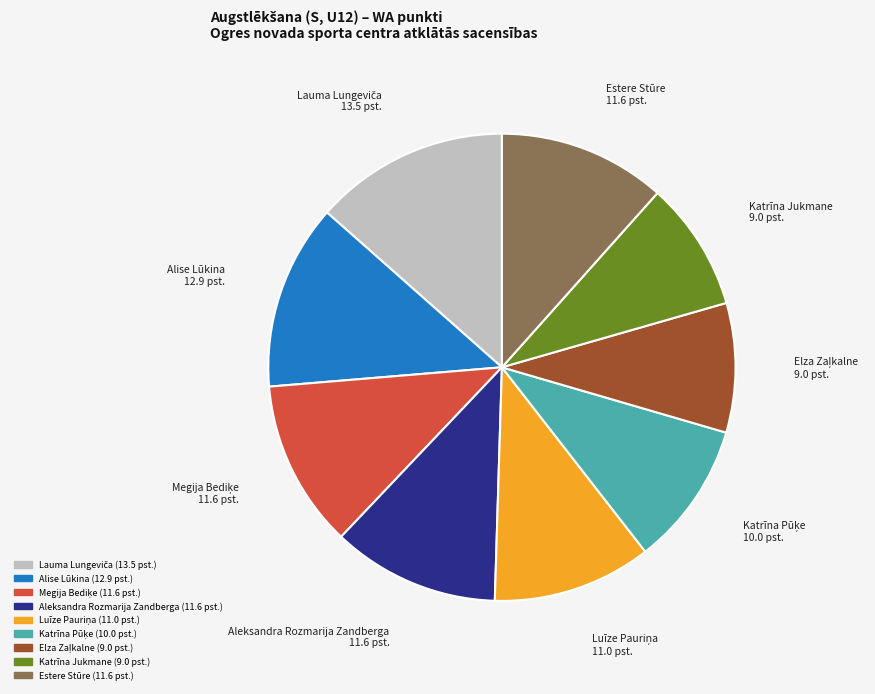

Count the number of slices in the pie.

9